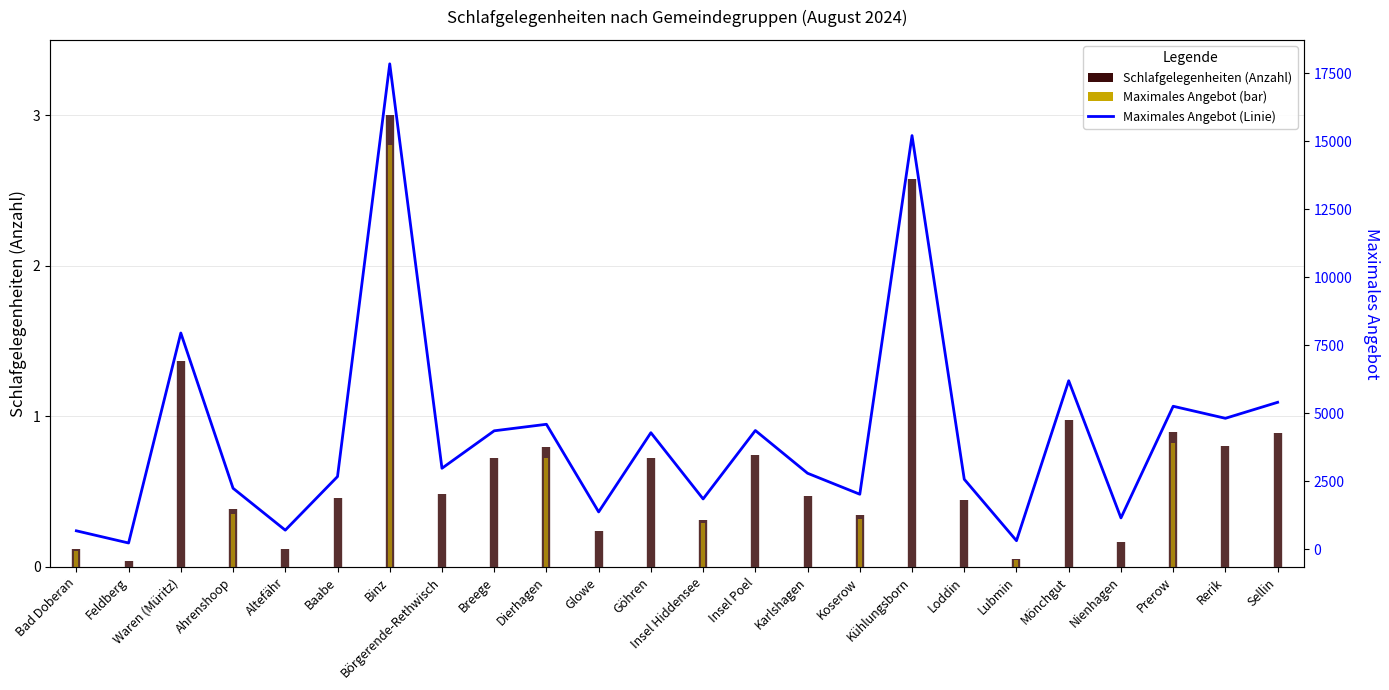

What is the minimum value shown in the chart?

227